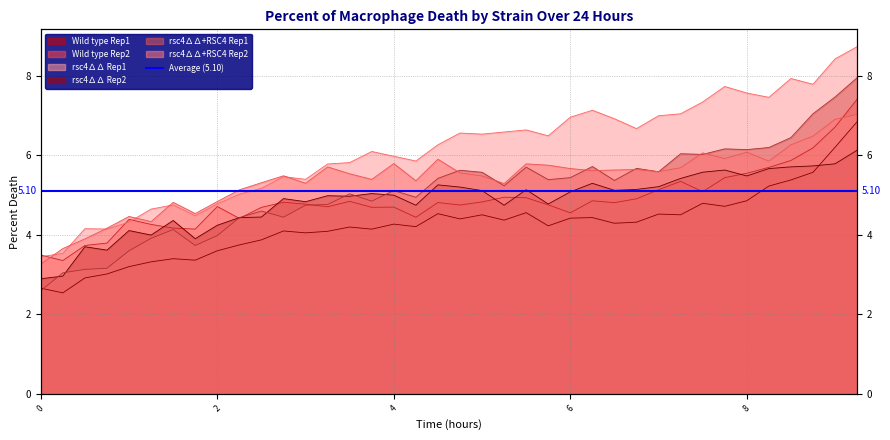

What is the total value across all series at 0.5?

21.5